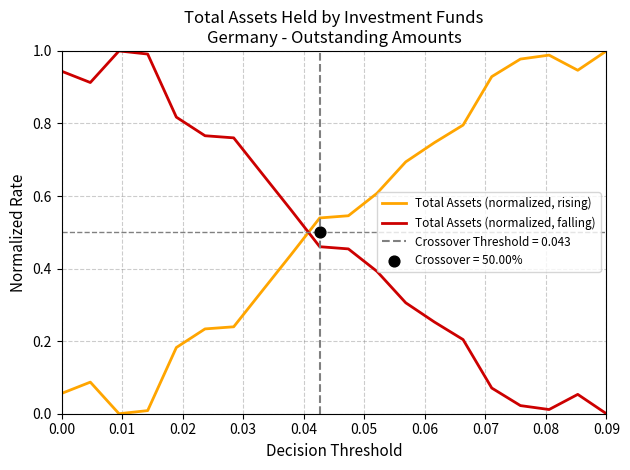

Which series reaches the maximum Y coordinate?

Total Assets (normalized, rising)